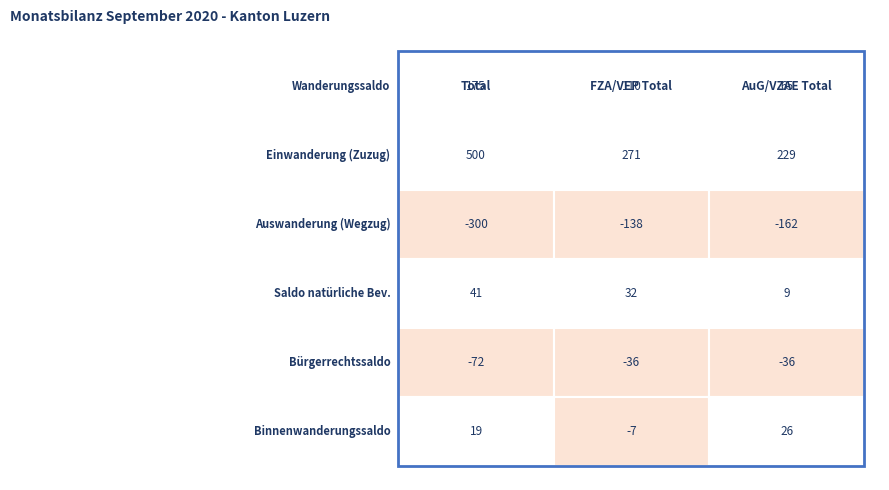

How many data points in Bürgerrechtssaldo are less than -36?

1